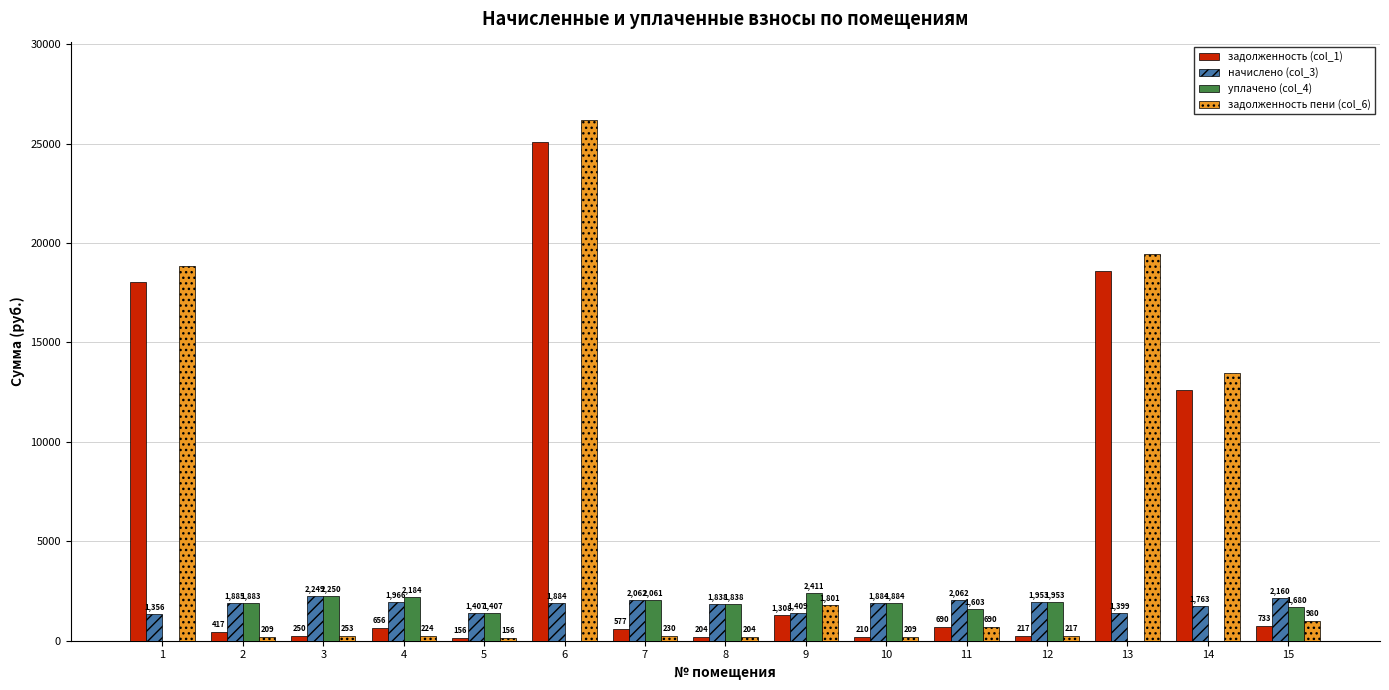

At which label is начислено (col_3) closest to 1802?

8